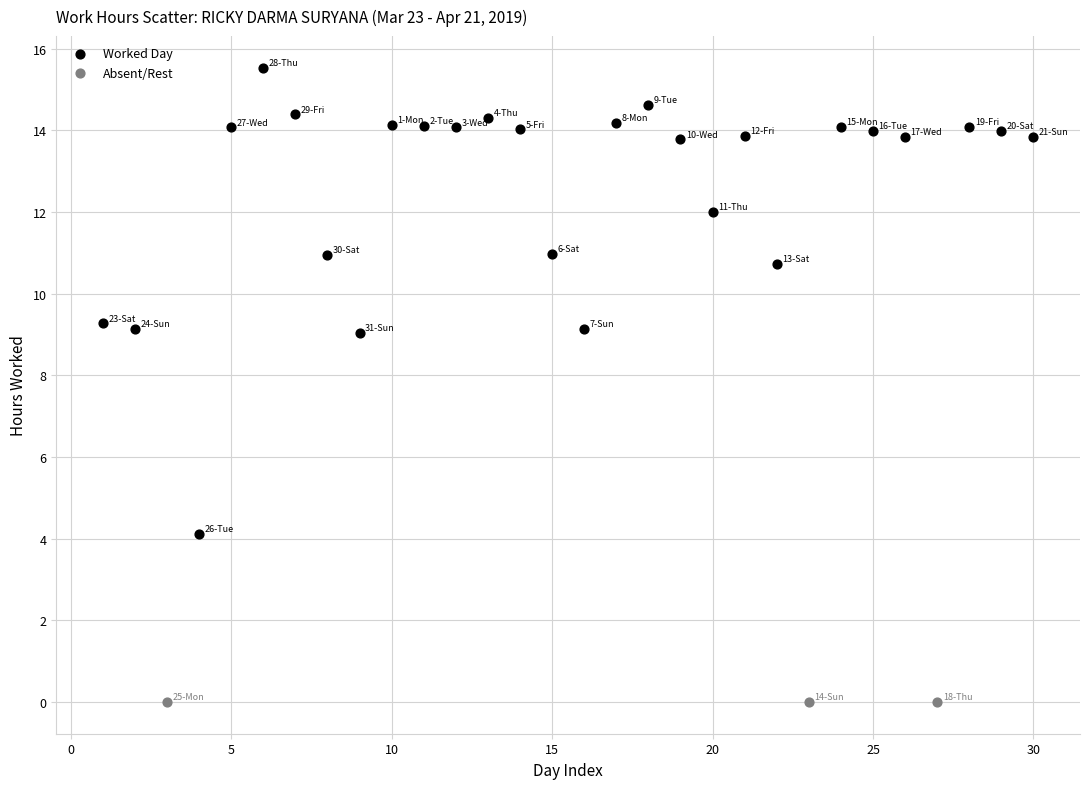

Which series reaches the maximum Y coordinate?

Worked Day